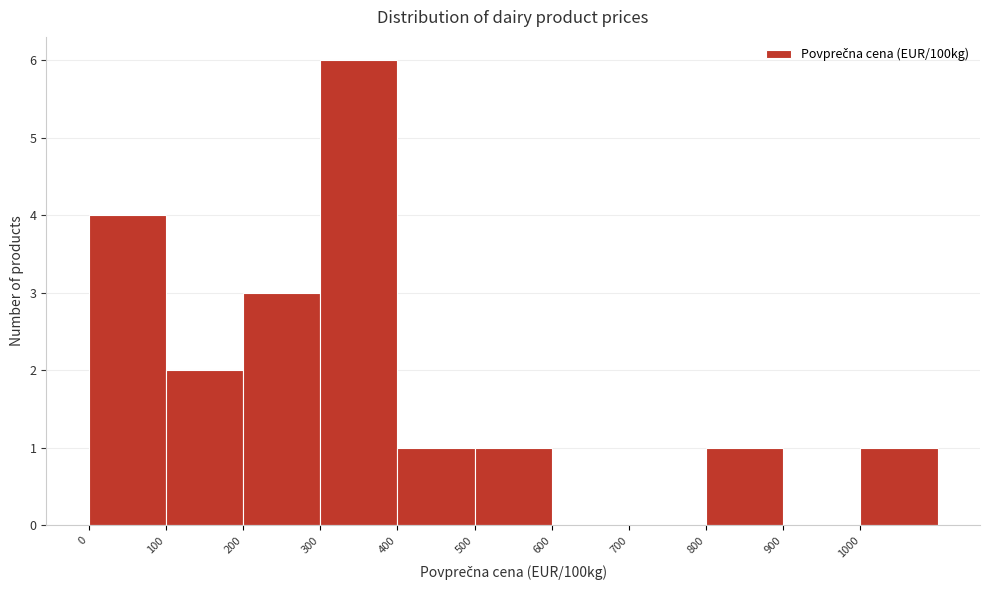

Reading left to right, list every bar in this chart as the range it spans on the x-axis followed by its height. The values are not printed on the chart, so give them approximately, as read against the axis.

0 to 100: 4
100 to 200: 2
200 to 300: 3
300 to 400: 6
400 to 500: 1
500 to 600: 1
600 to 700: 0
700 to 800: 0
800 to 900: 1
900 to 1000: 0
1000 to 1100: 1